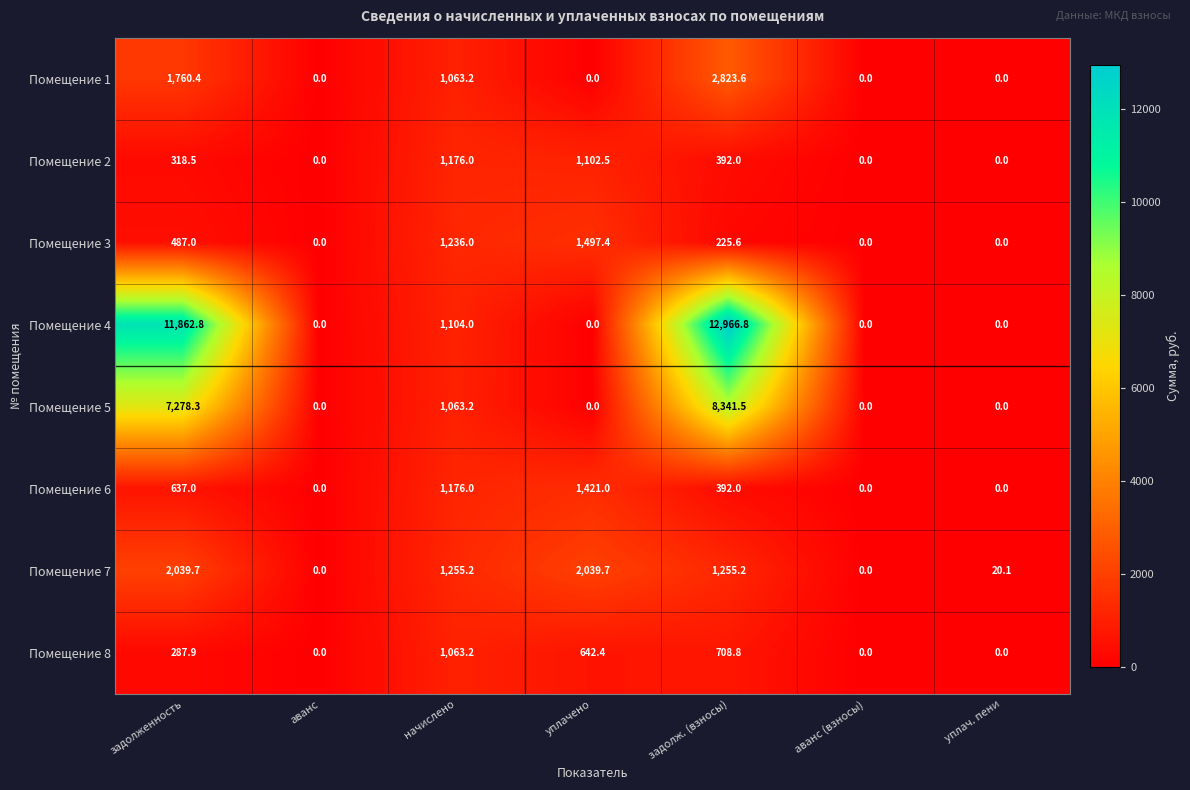

Which category has the highest value in the Помещение 2 series?

начислено